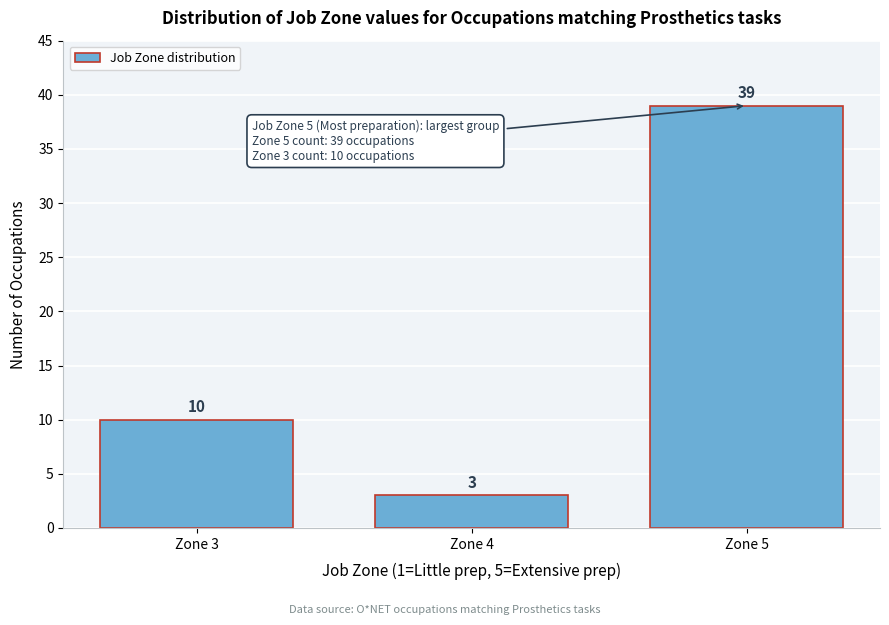

Reading right to left, transcribe all the data shown in this chart.

Zone 5=39	Zone 4=3	Zone 3=10